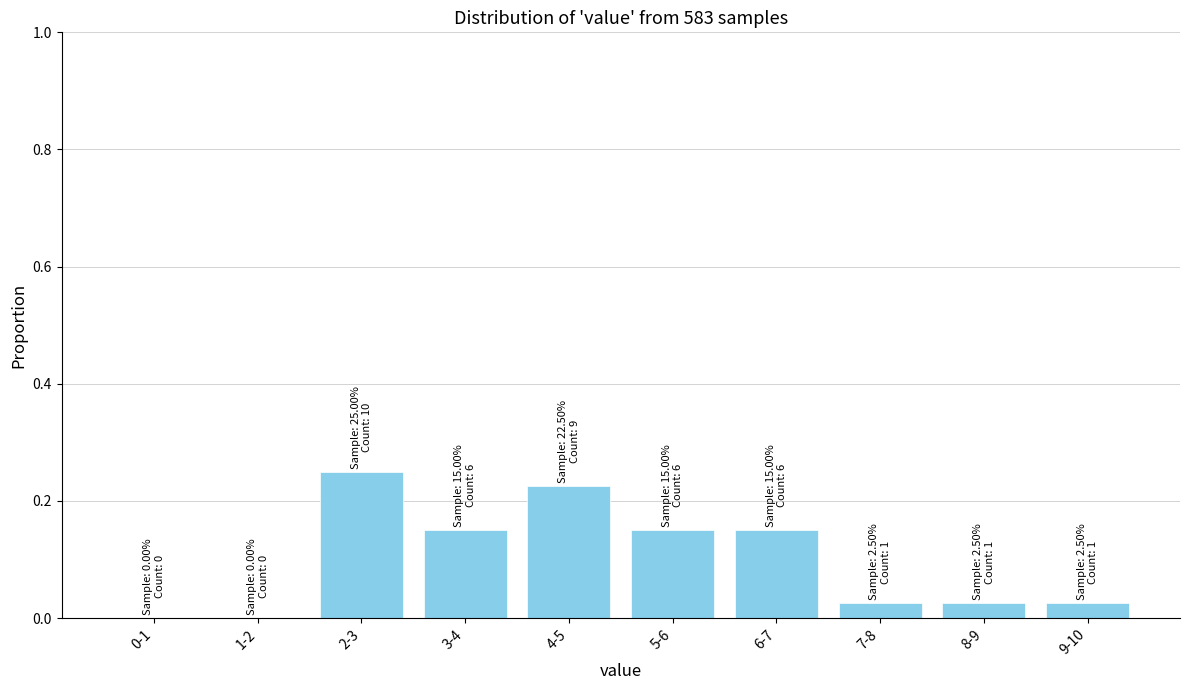

Which label corresponds to the largest value in the chart?

2-3